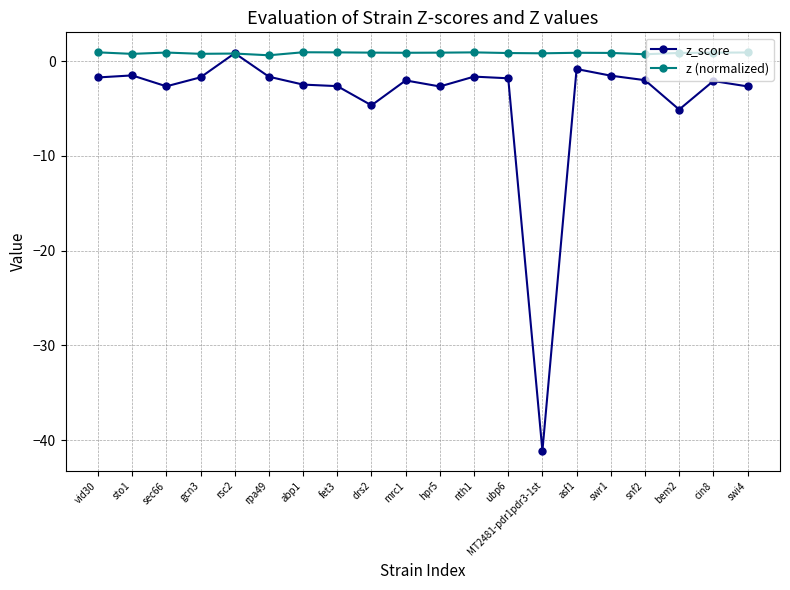

Which series has the widest spread of values?

z_score